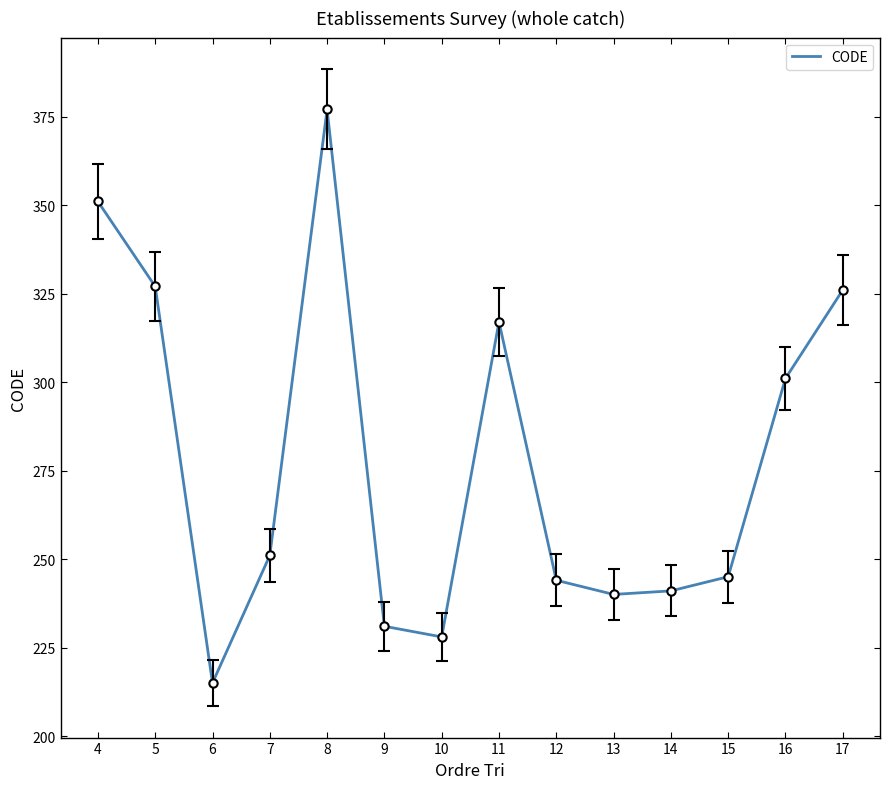

Is this an area chart (filled region under the line)?

No